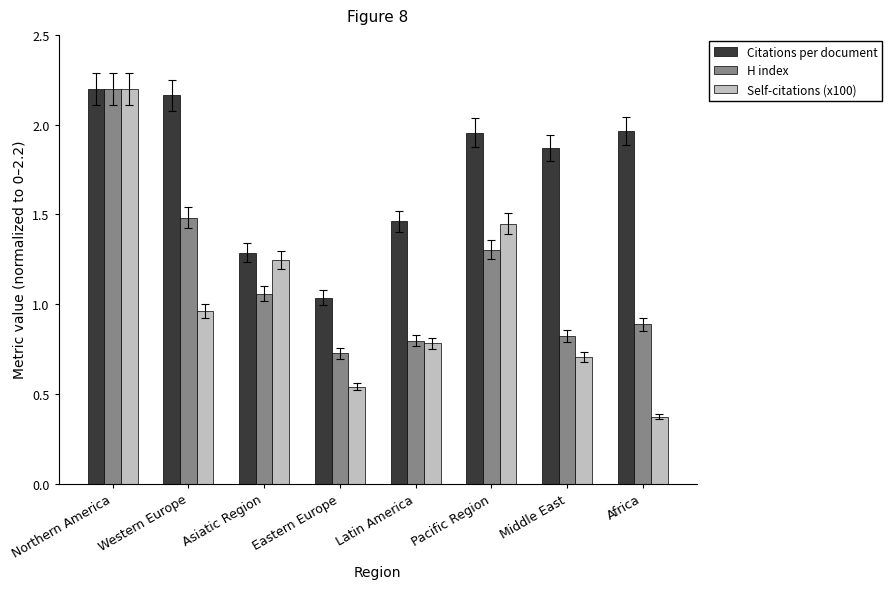

Is it true that Citations per document equals 1.5 at Latin America?

True